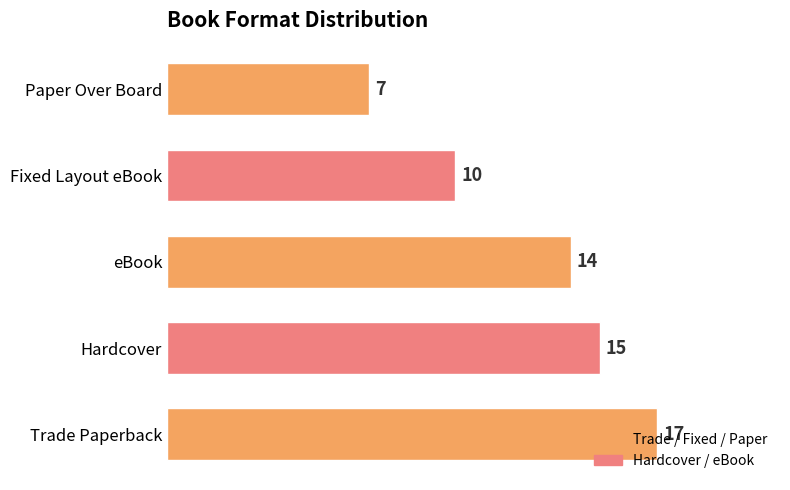

Are the bars grouped side by side (vs. stacked)?

No